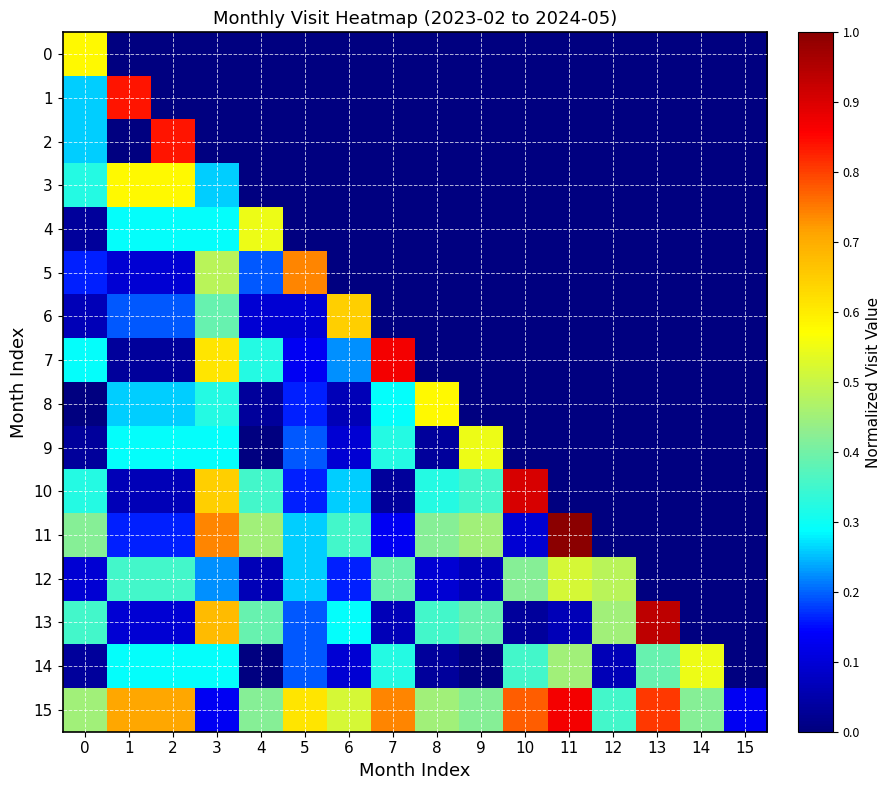

Which series has the widest spread of values?

11